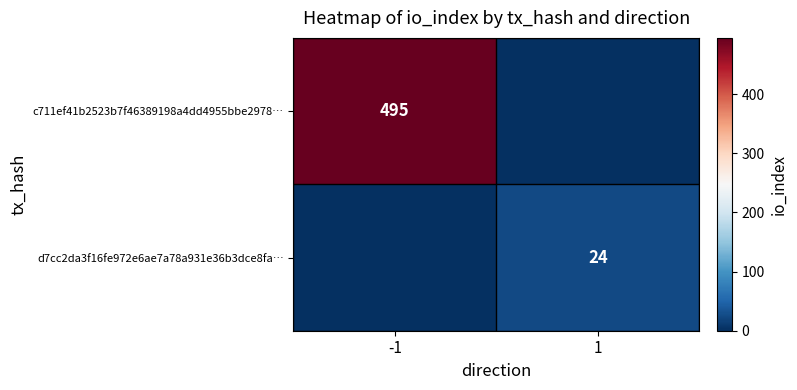

The c711ef41b2523b7f46389198a4dd4955bbe2978… series shows 495 at -1. True or false?

True